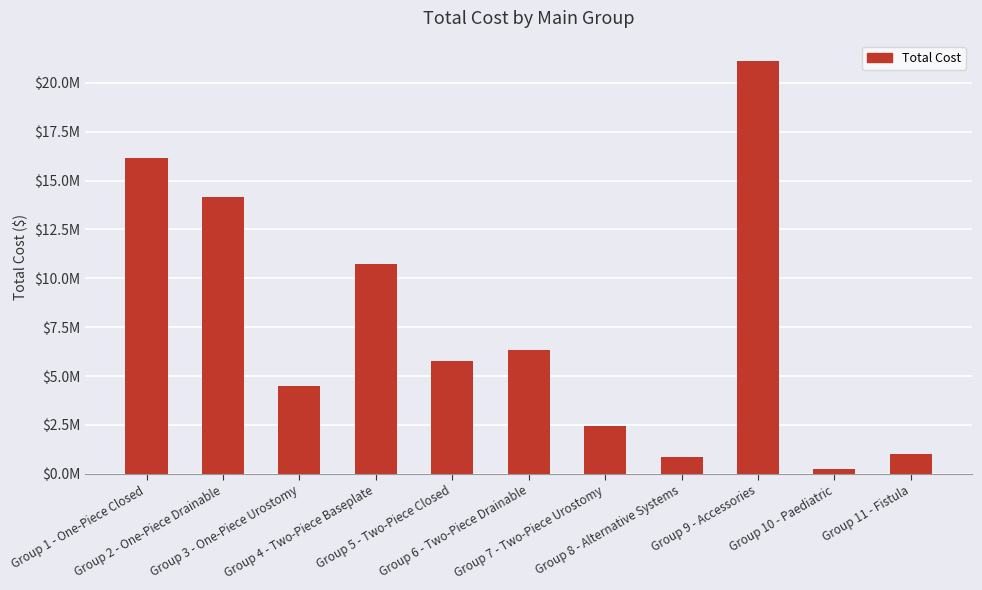

Reading left to right, list all the values displayed in this chart.

16129971.3	14140725.4	4515888.3	10716561.8	5794277.6	6317868.4	2459171.6	867619.4	21098775.0	231716.2	1025995.6